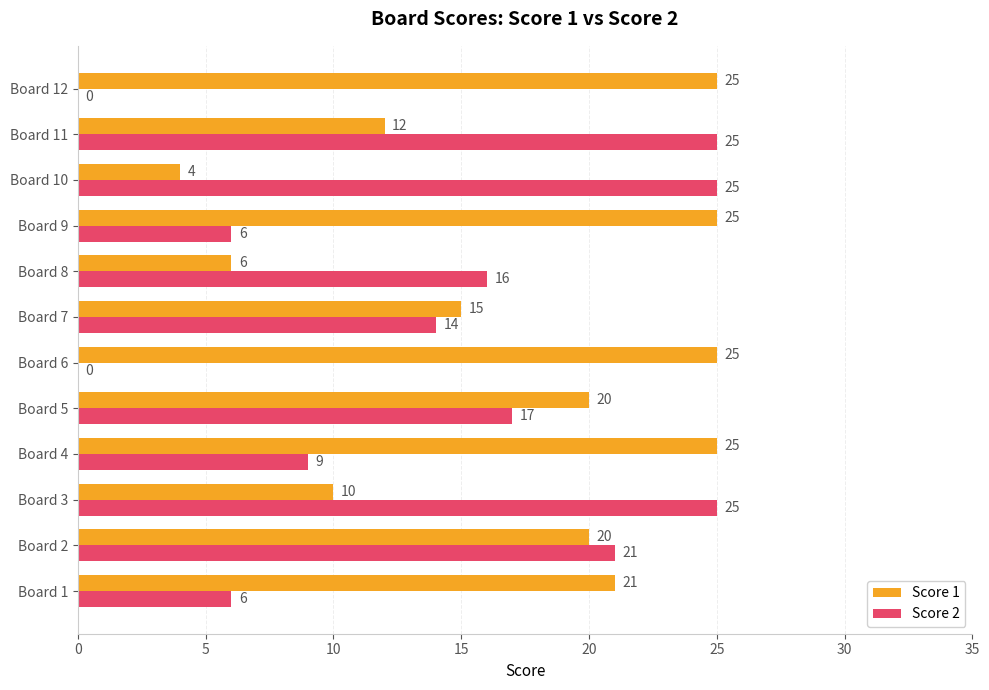

At which category is the sum across all series the highest?

Board 2